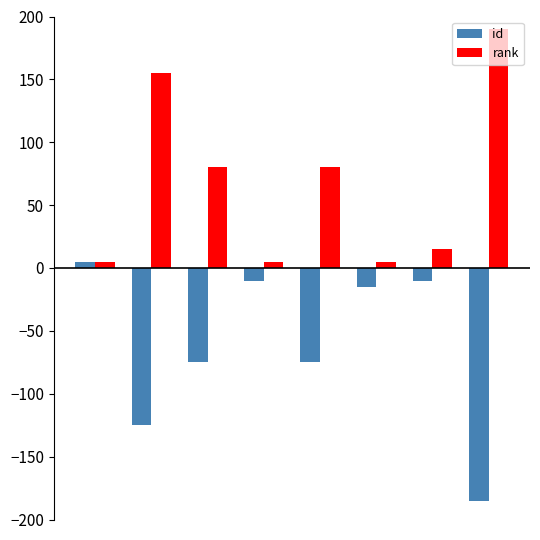

What is the value of the id bar at the 8th from the left?

-185